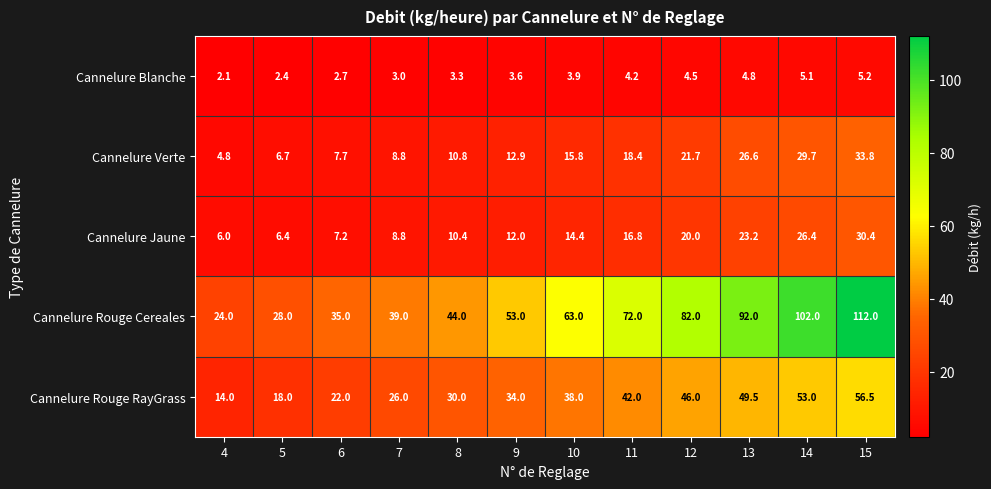

Rank the series by their maximum value, from lowest to highest.

Cannelure Blanche, Cannelure Jaune, Cannelure Verte, Cannelure Rouge RayGrass, Cannelure Rouge Cereales